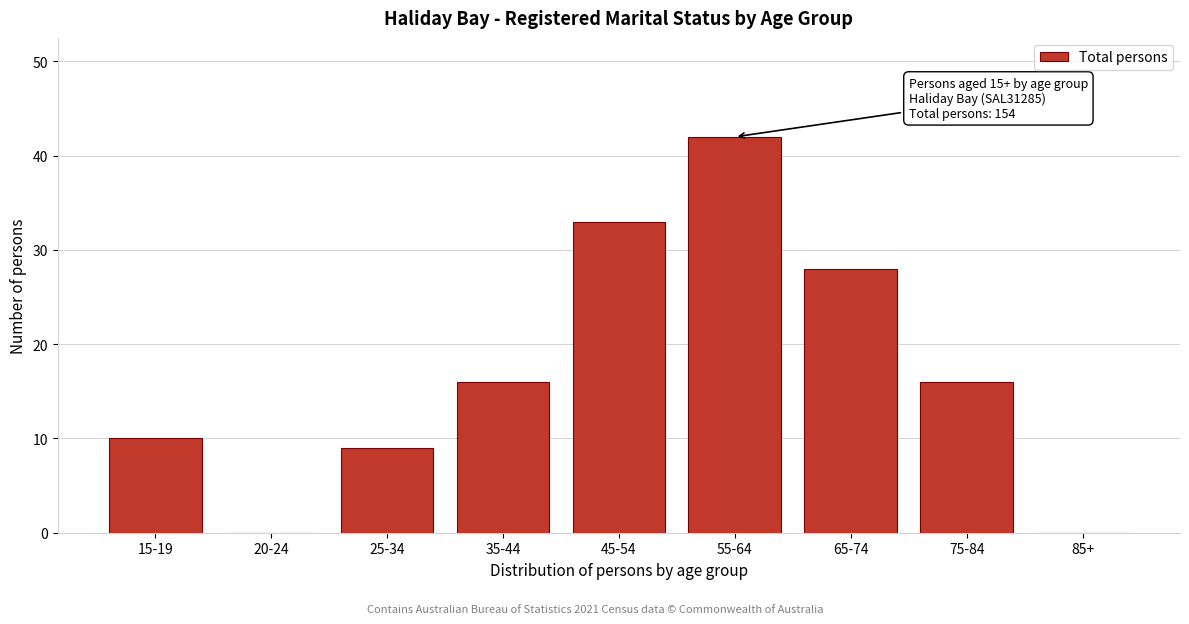

Reading left to right, transcribe all the data shown in this chart.

15-19=10	20-24=0	25-34=9	35-44=16	45-54=33	55-64=42	65-74=28	75-84=16	85+=0